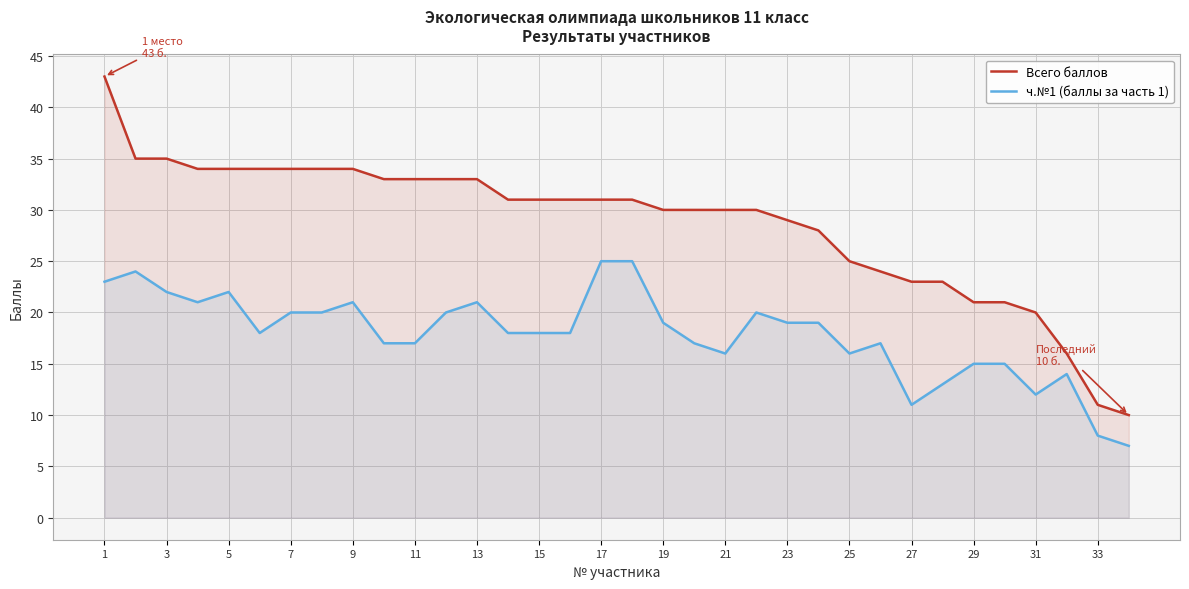

Which series has the widest spread of values?

Всего баллов